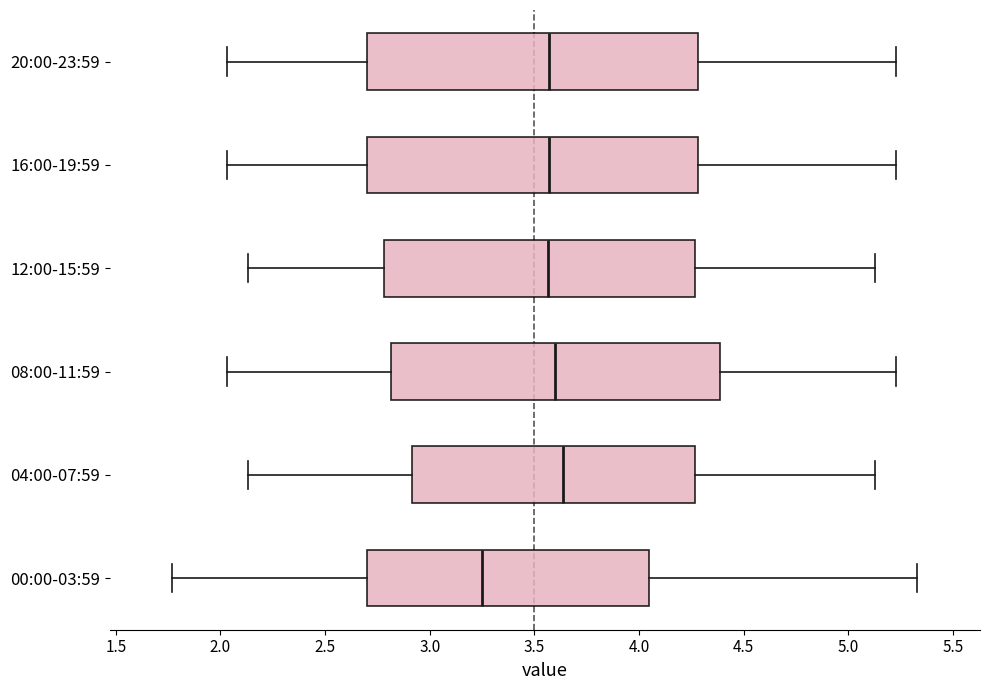

Reading bottom to top, read every box against the x-axis: the position of its median line, the range the box covers, and the ends of its whiskers. The values are not printed on the chart, so give them approximately, as read against the axis.

00:00-03:59: median 3.25, box 2.70 to 4.05, whiskers 1.75 to 5.35
04:00-07:59: median 3.65, box 2.90 to 4.25, whiskers 2.15 to 5.15
08:00-11:59: median 3.60, box 2.80 to 4.40, whiskers 2.05 to 5.25
12:00-15:59: median 3.55, box 2.80 to 4.25, whiskers 2.15 to 5.15
16:00-19:59: median 3.55, box 2.70 to 4.30, whiskers 2.05 to 5.25
20:00-23:59: median 3.55, box 2.70 to 4.30, whiskers 2.05 to 5.25